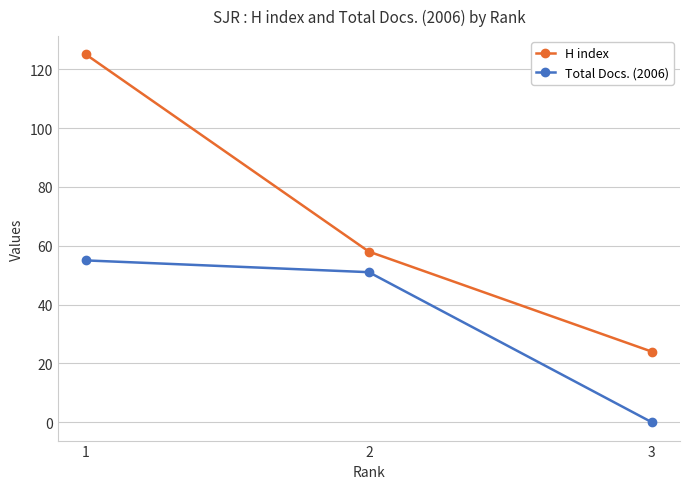

How many values in Total Docs. (2006) are above zero?

2